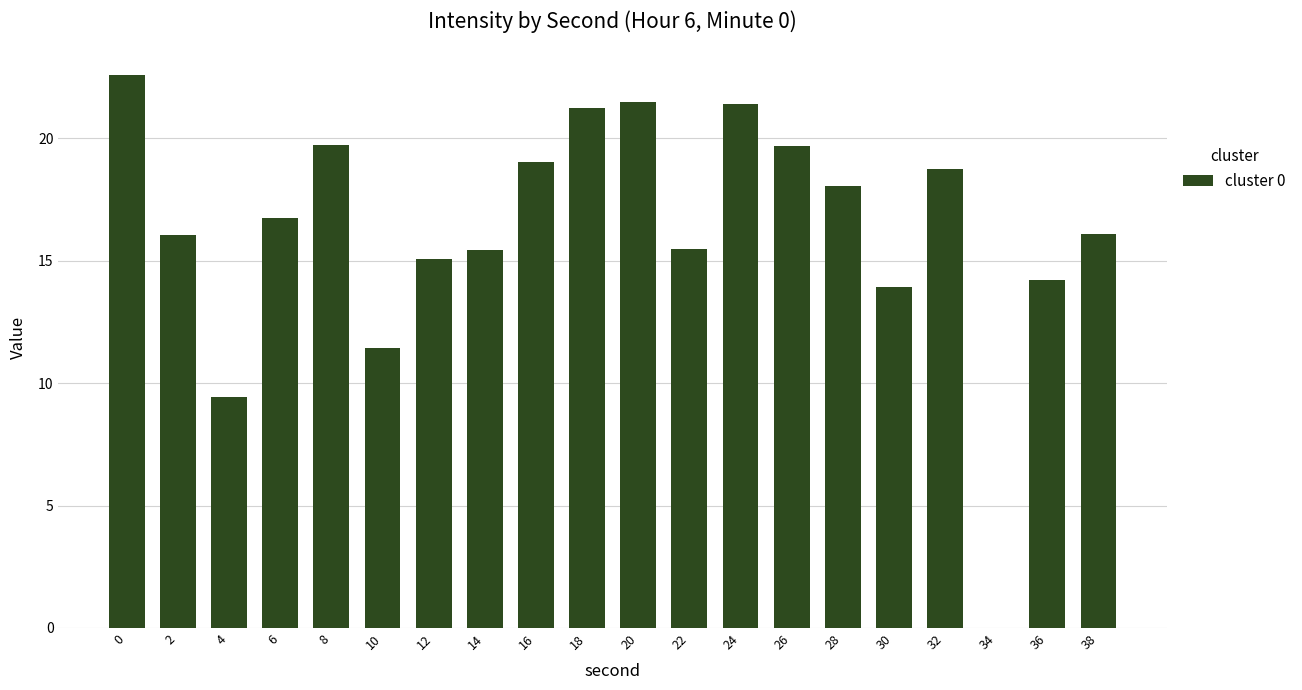

Between 8 and 36, which is larger?

8